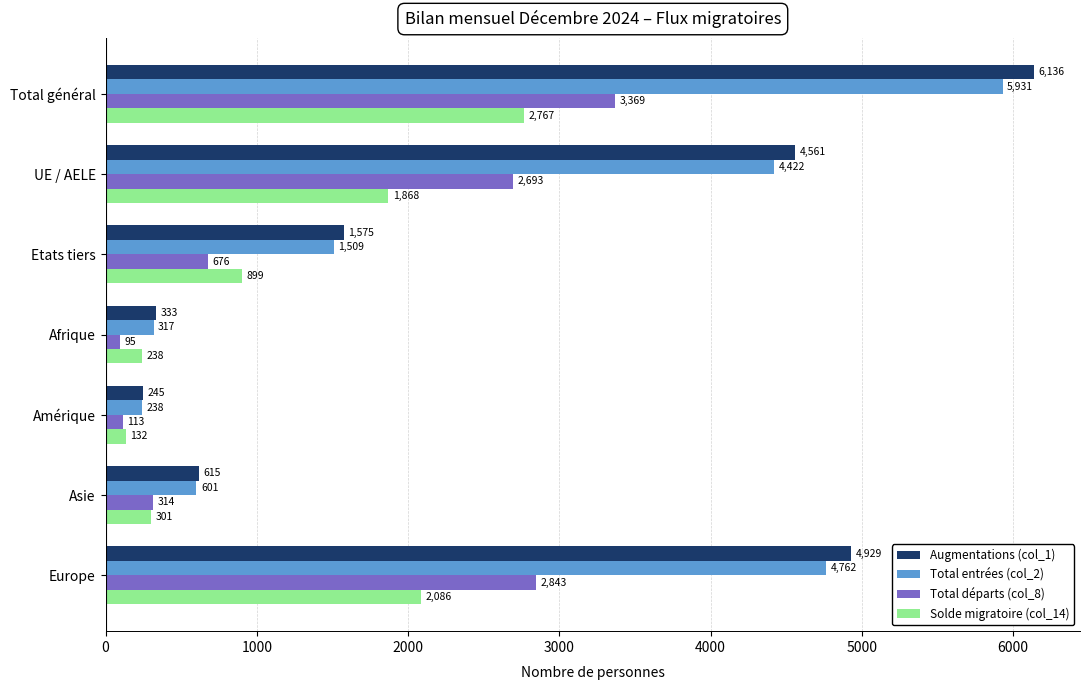

The value of Total départs (col_8) at Total général is 3369. True or false?

True